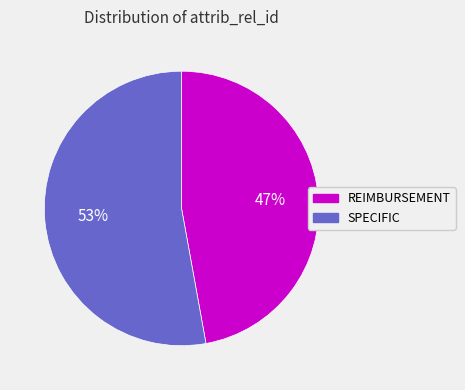

To the nearest percent, what is the difference between the REIMBURSEMENT and SPECIFIC slice percentages?

6%